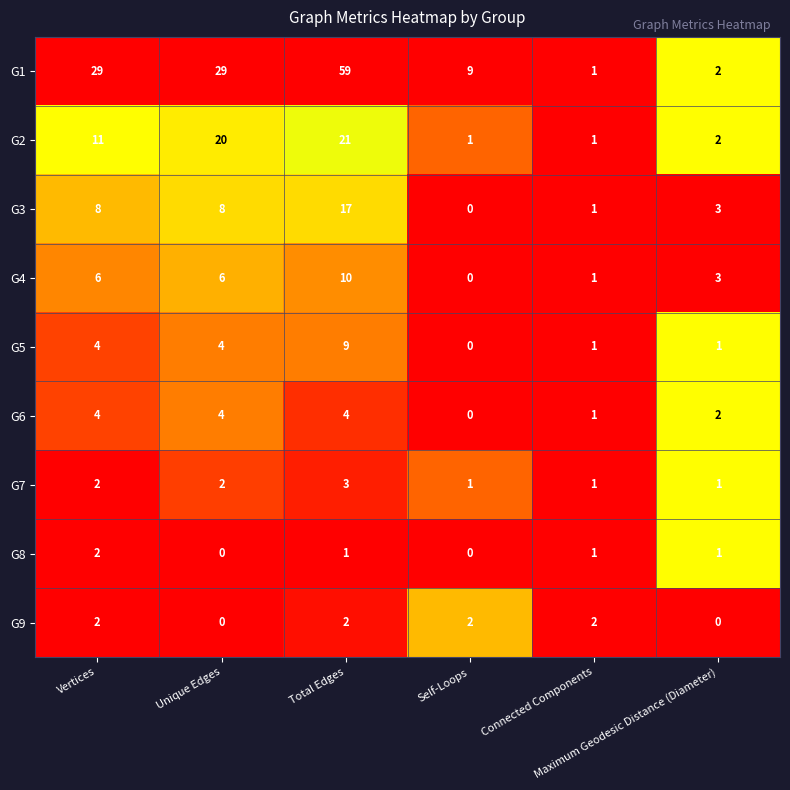

What is the highest value of the G4 series?

10